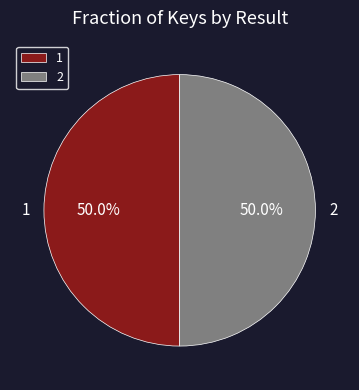

Is the sum of 2 and 1 greater than half?

Yes